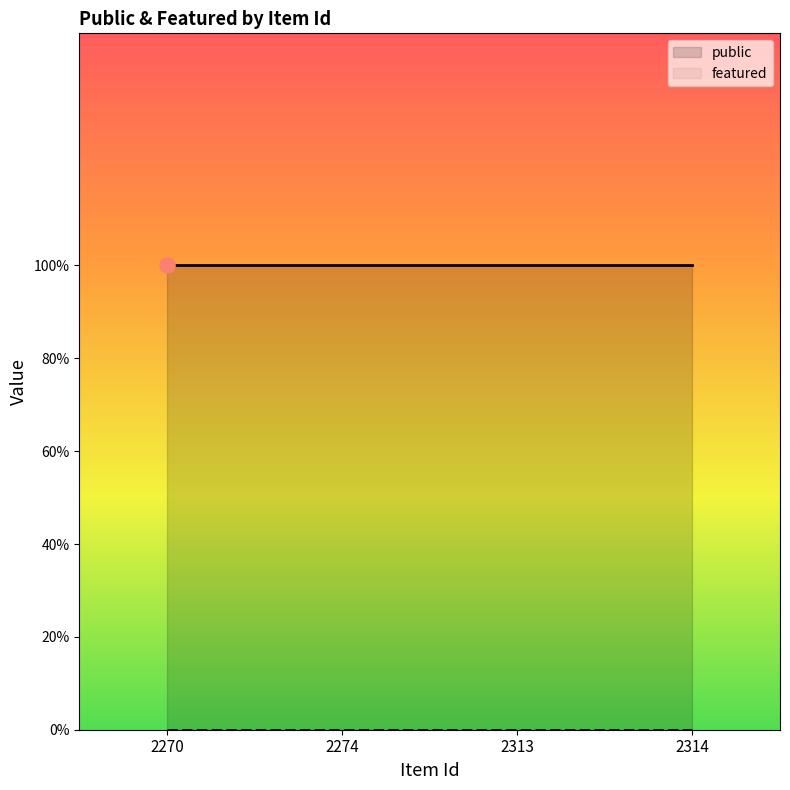

Which series has the widest spread of Y values?

public